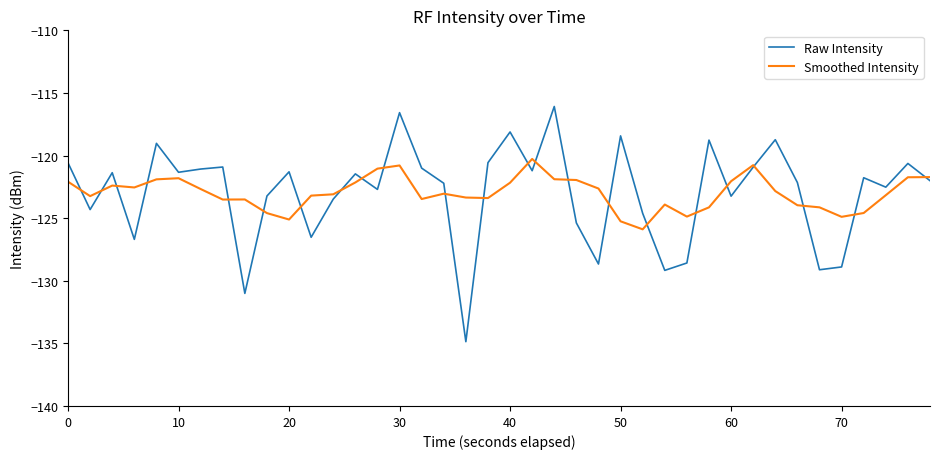

Which series has the largest range (max minus min)?

Raw Intensity